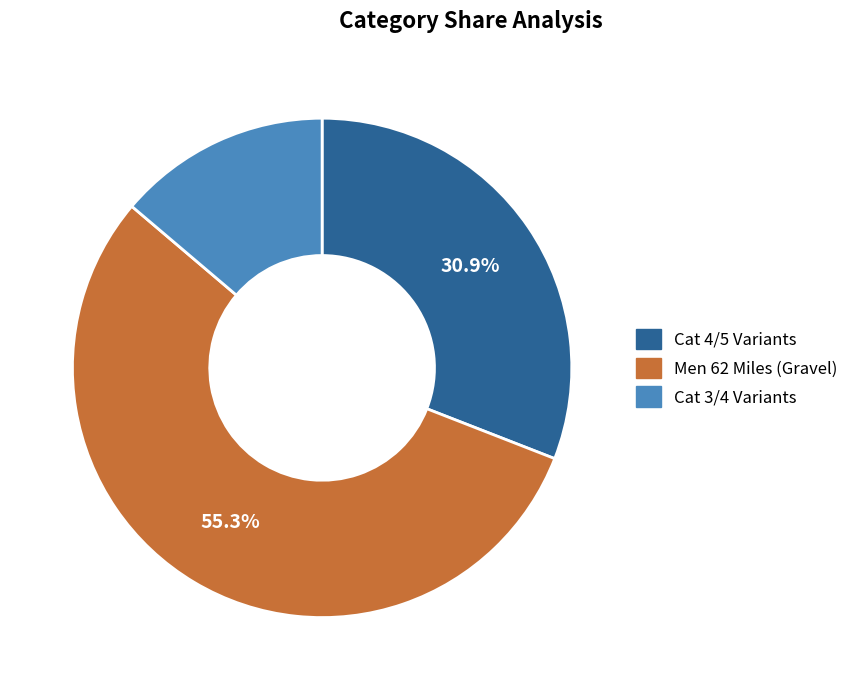

What portion of the pie excludes Men 62 Miles (Gravel)?

44.7%